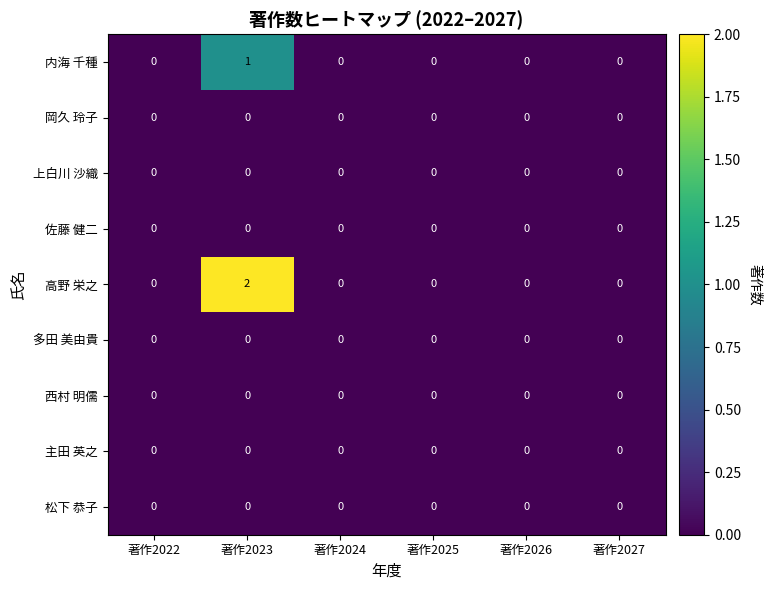

Which label corresponds to the largest value in the chart?

著作2023